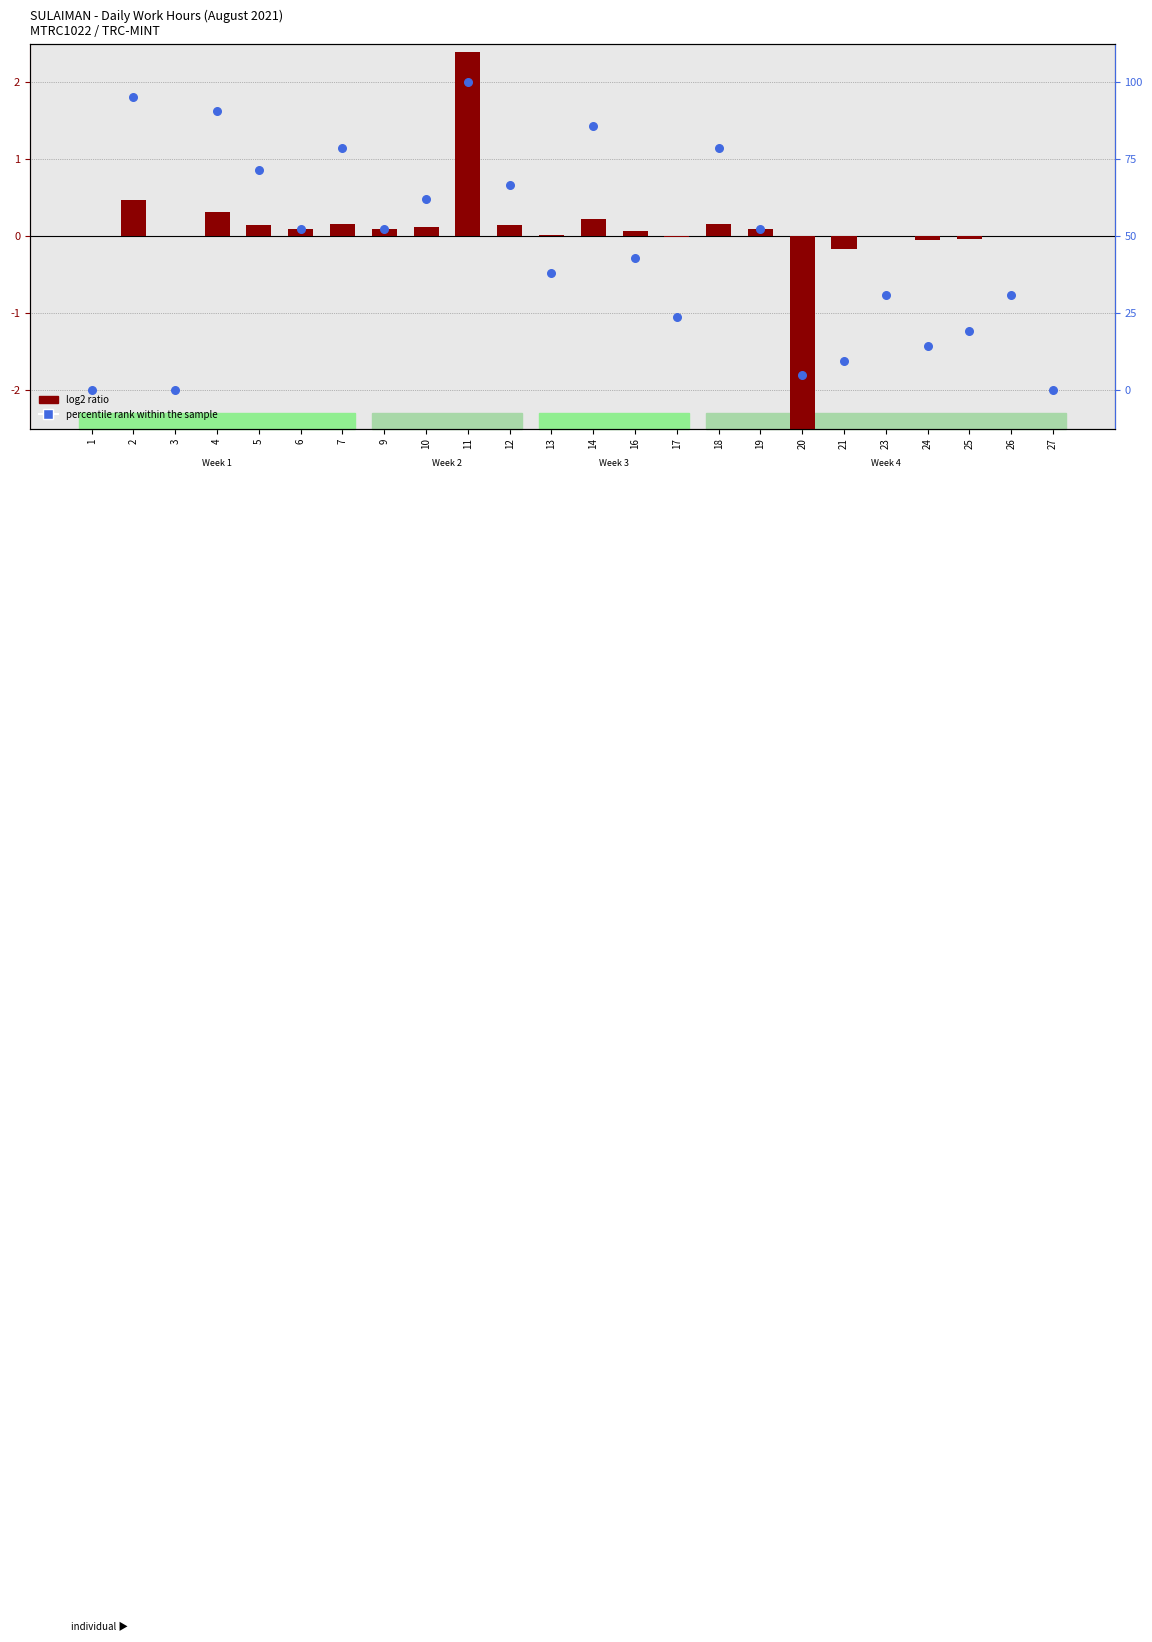

Is the value of log2 ratio at 13 greater than the value of percentile rank within the sample at 27?

Yes